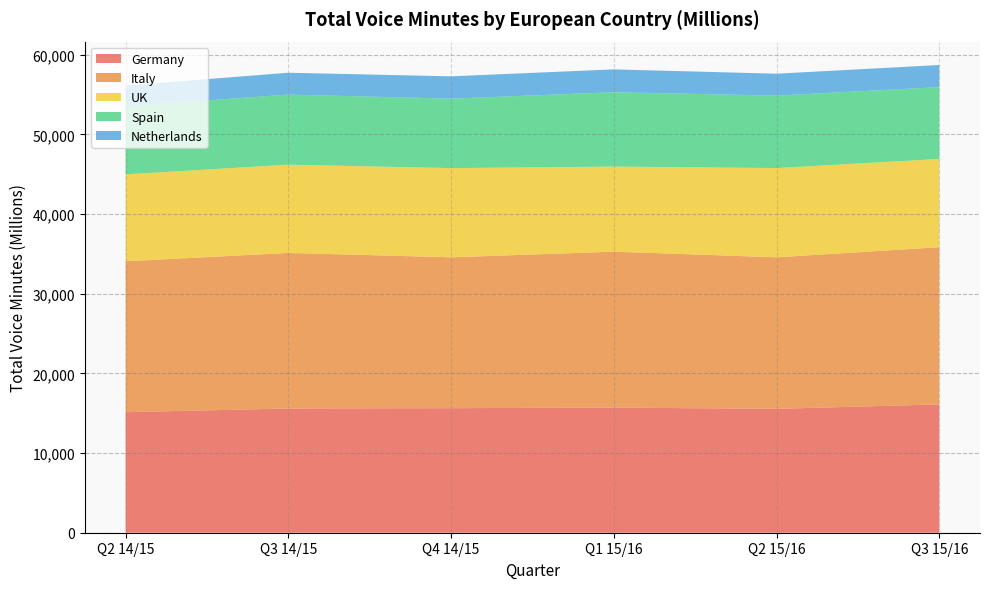

Reading left to right, list all the values displayed in this chart.

Germany: 15130	15592	15635	15706	15548	16111
Italy: 18944	19524	18934	19571	19022	19728
UK: 10908	11084	11200	10681	11205	11078
Spain: 8562	8795	8717	9335	9096	9016
Netherlands: 2584	2744	2802	2866	2747	2776